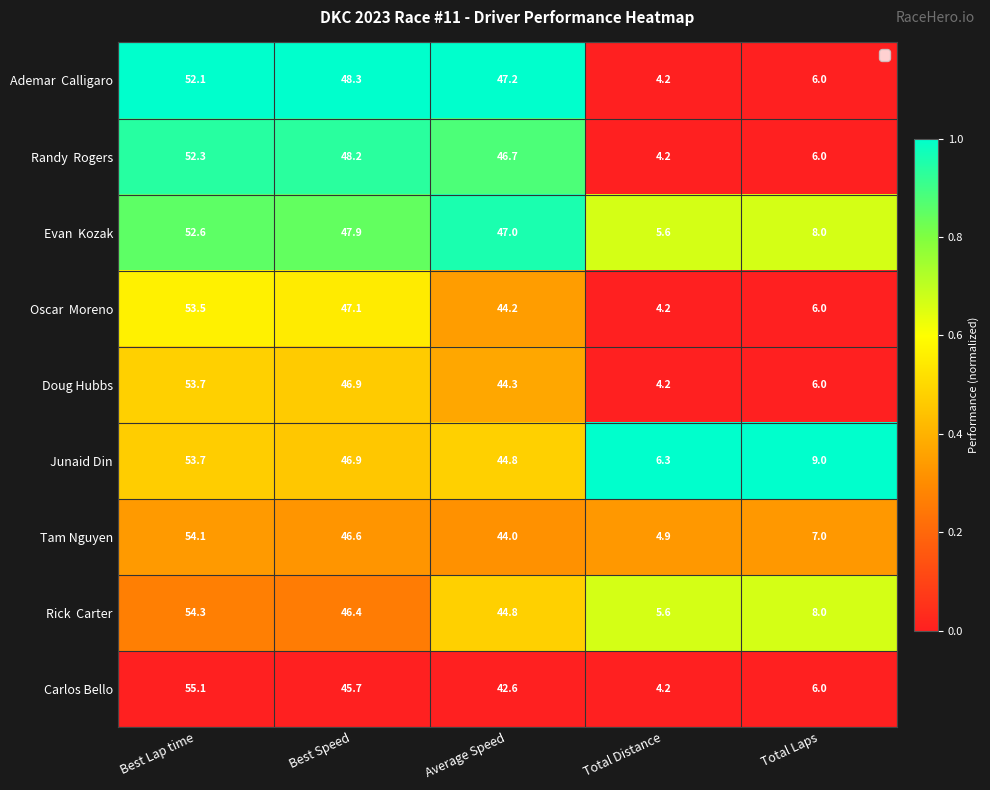

What is the difference between the highest and lowest values at Best Lap time?

3.0